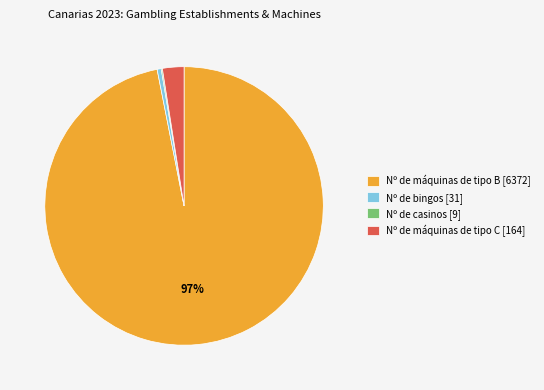

To the nearest percent, what is the difference between the Nº de bingos [31] and Nº de máquinas de tipo C [164] slice percentages?

2%